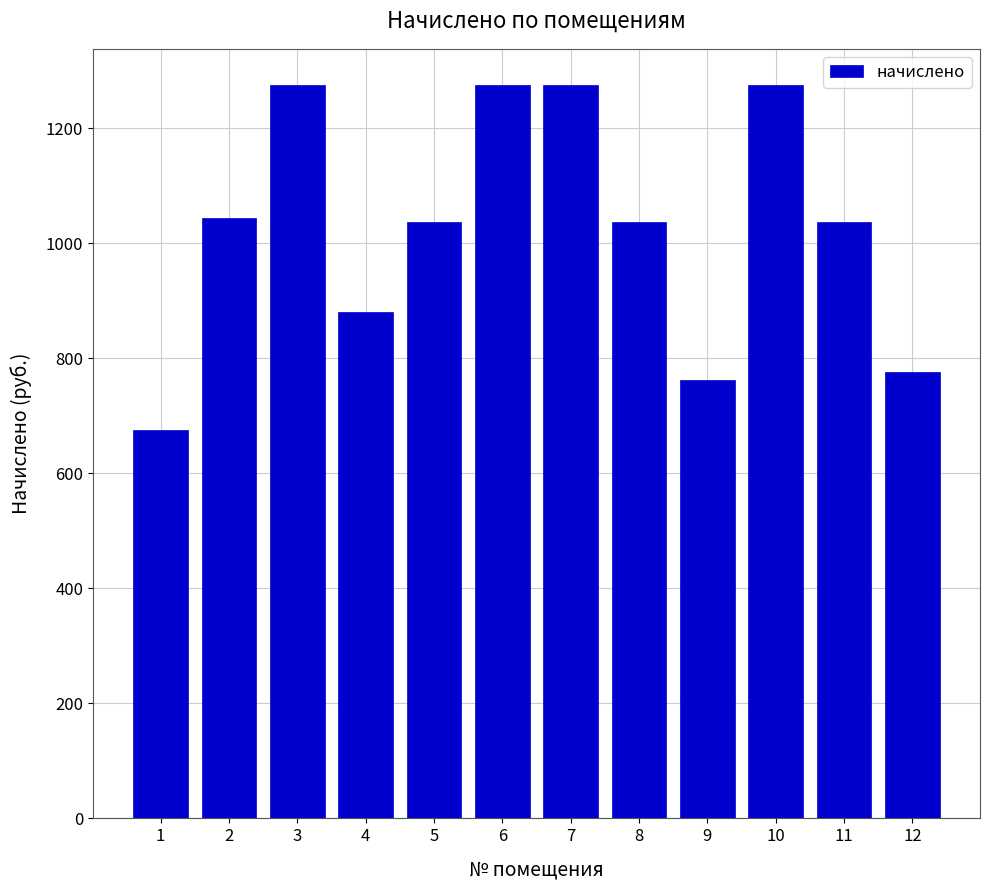

Reading right to left, list all the values displayed in this chart.

775.4	1036.8	1274.4	762.5	1036.8	1274.4	1274.4	1036.8	881.3	1274.4	1043.3	676.1